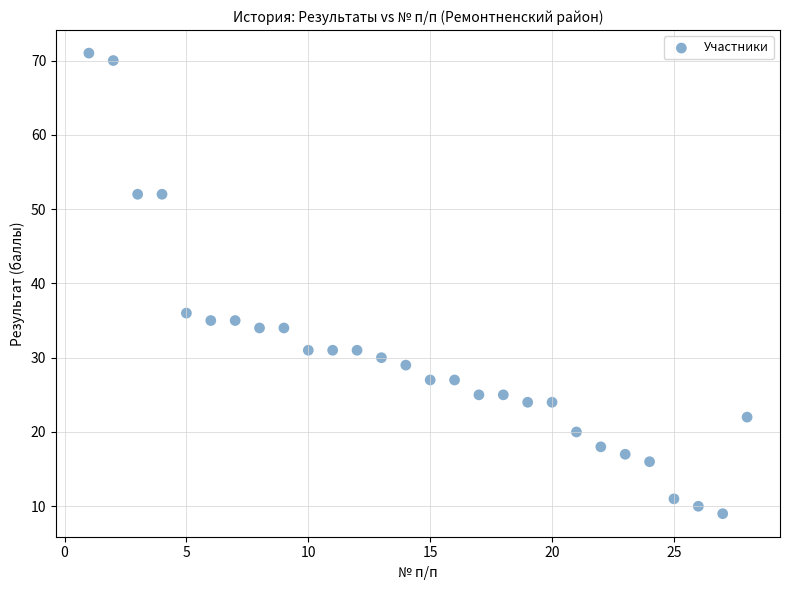

What is the range of X values (max minus min)?

27